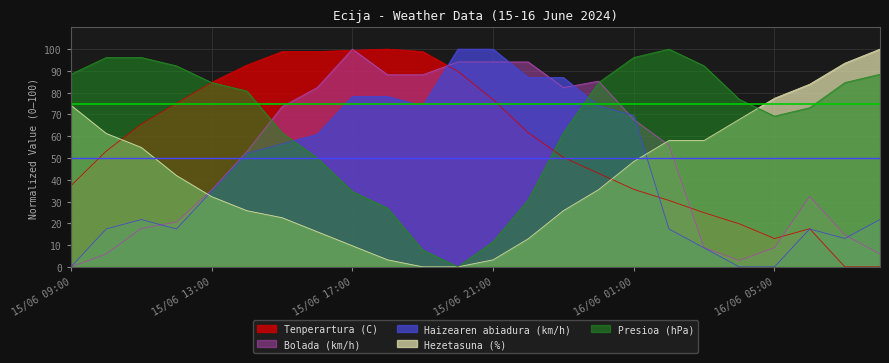

True or false: Tenperartura (C) and Hezetasuna (%) intersect in this chart.

True